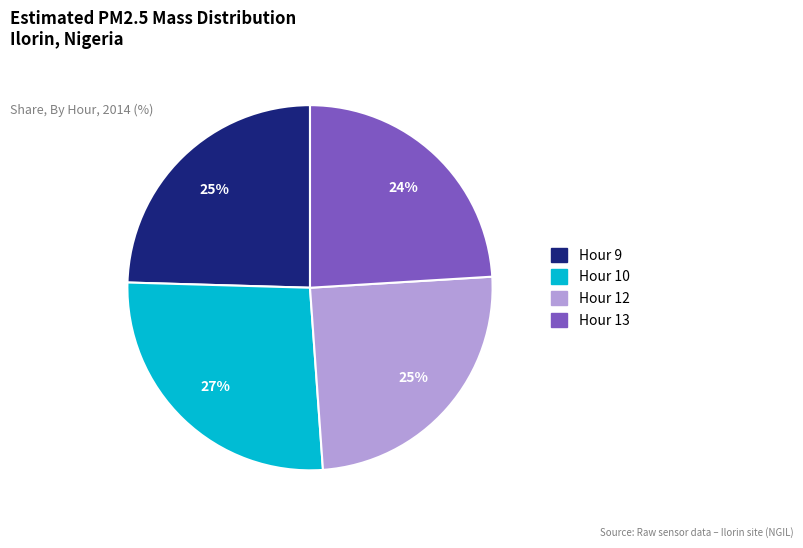

To the nearest percent, what percentage of the pie is Hour 10?

27%